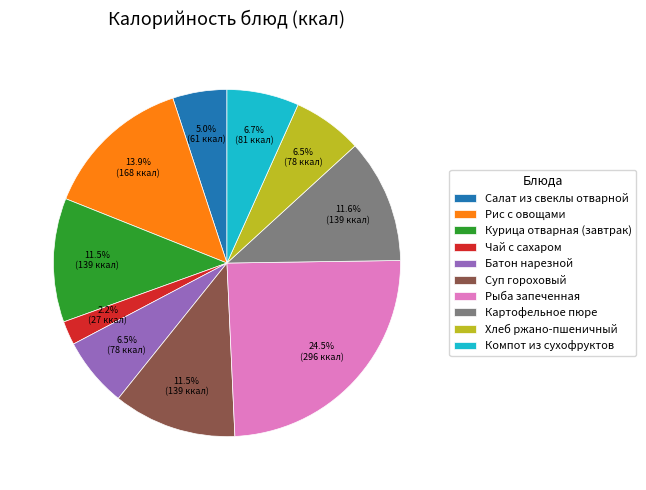

Count the number of slices in the pie.

10